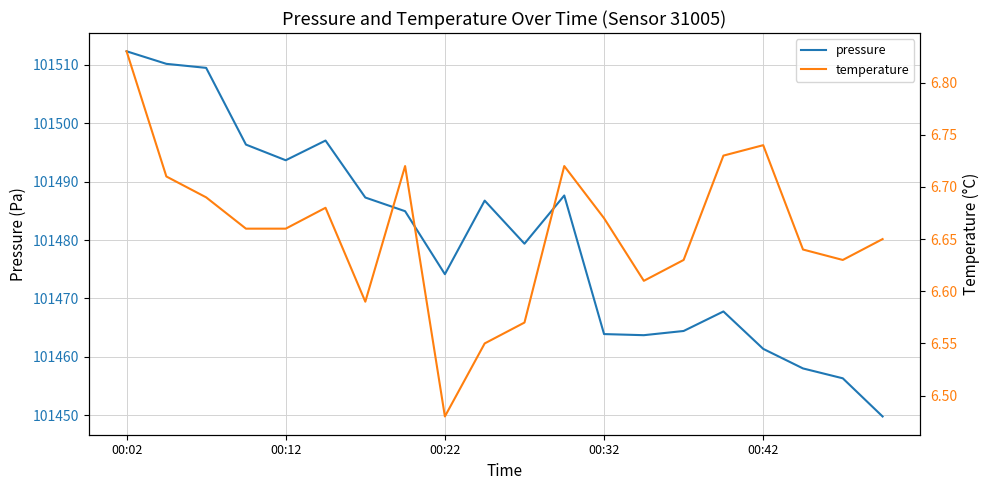

True or false: pressure has a value of 101474.2 at 00:22.

True